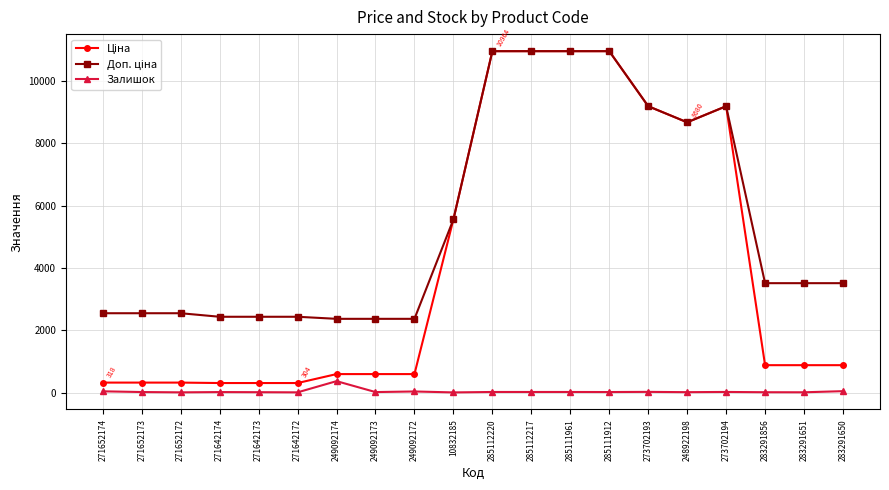

What is the greatest value displayed?

10964.4